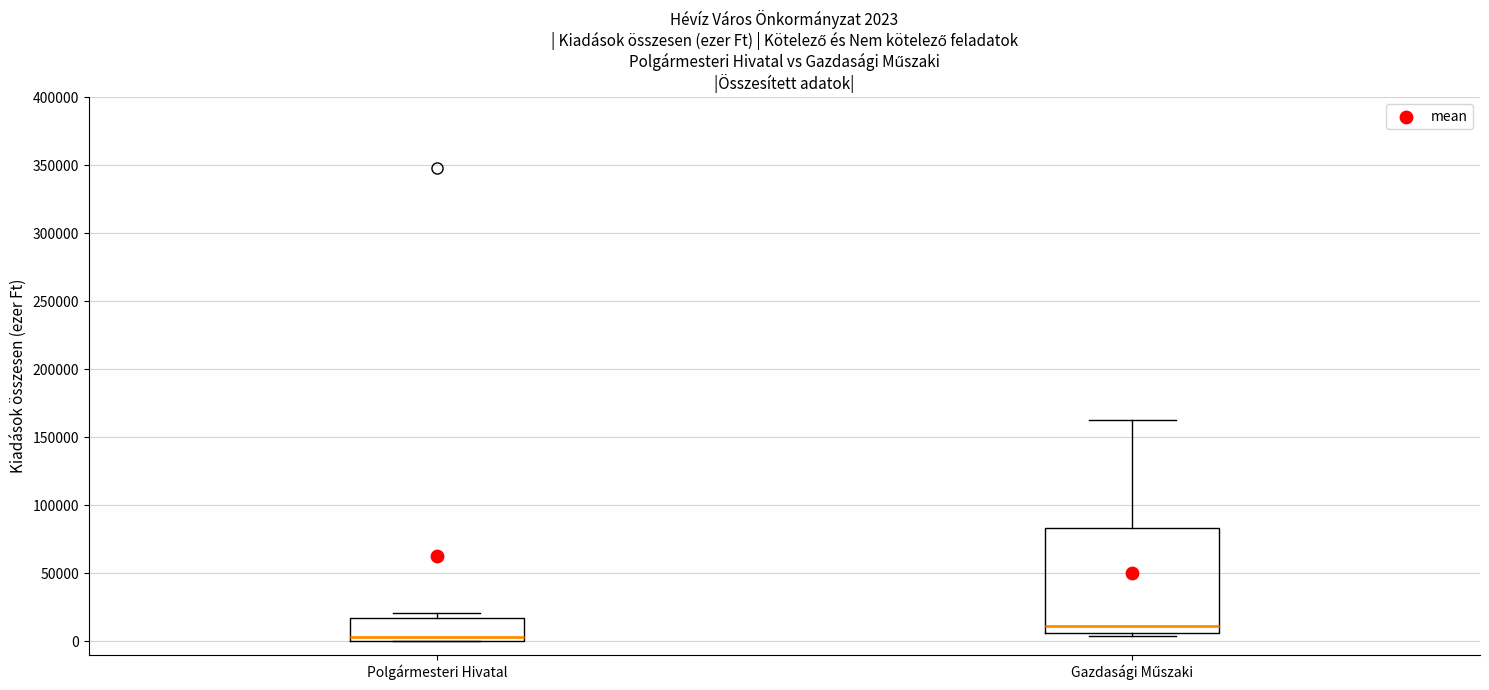

Comparing the boxes themselves (not the whiskers), which one is the tallest?

Gazdasági Műszaki